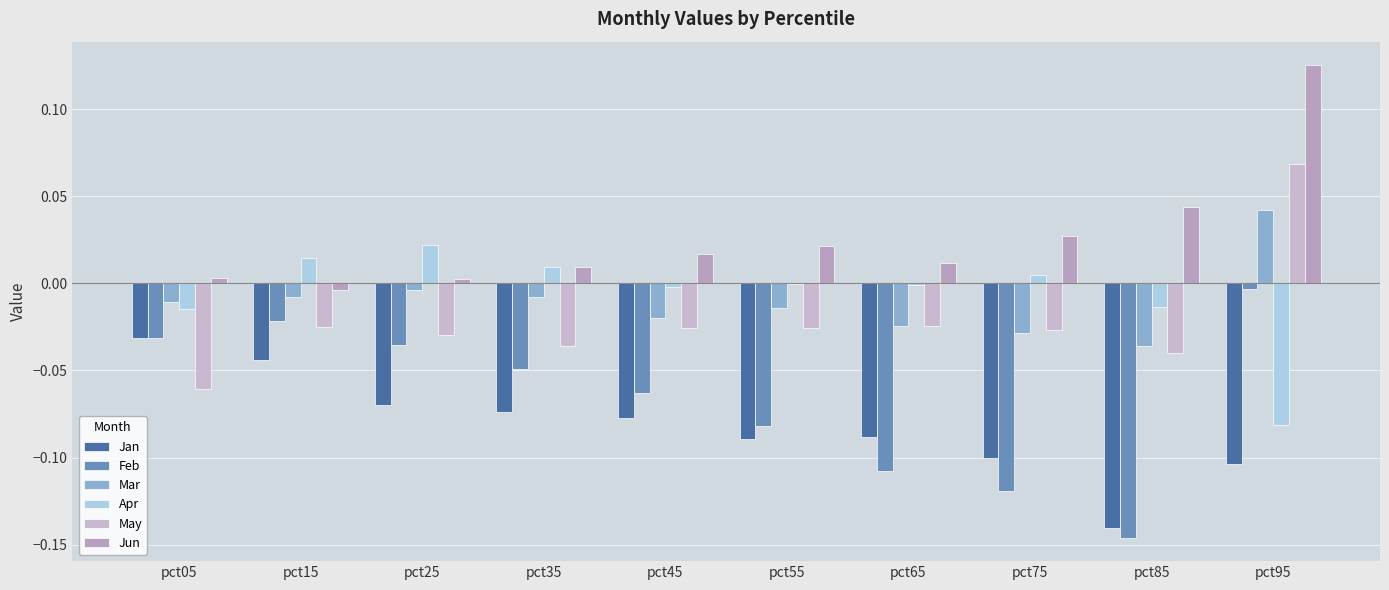

Which series has the largest total across all categories?

Jun